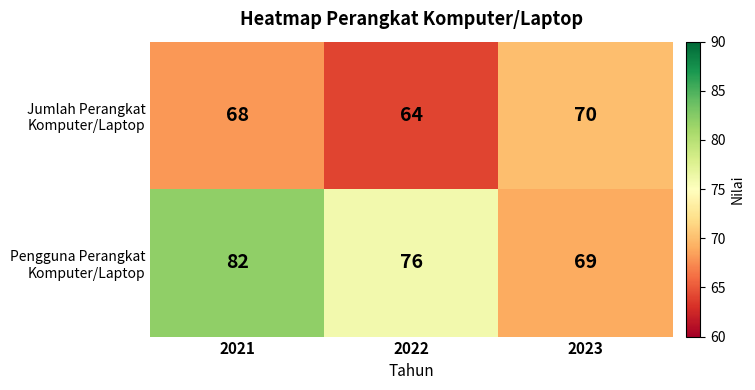

What is the difference between the highest and lowest values at 2021?

14